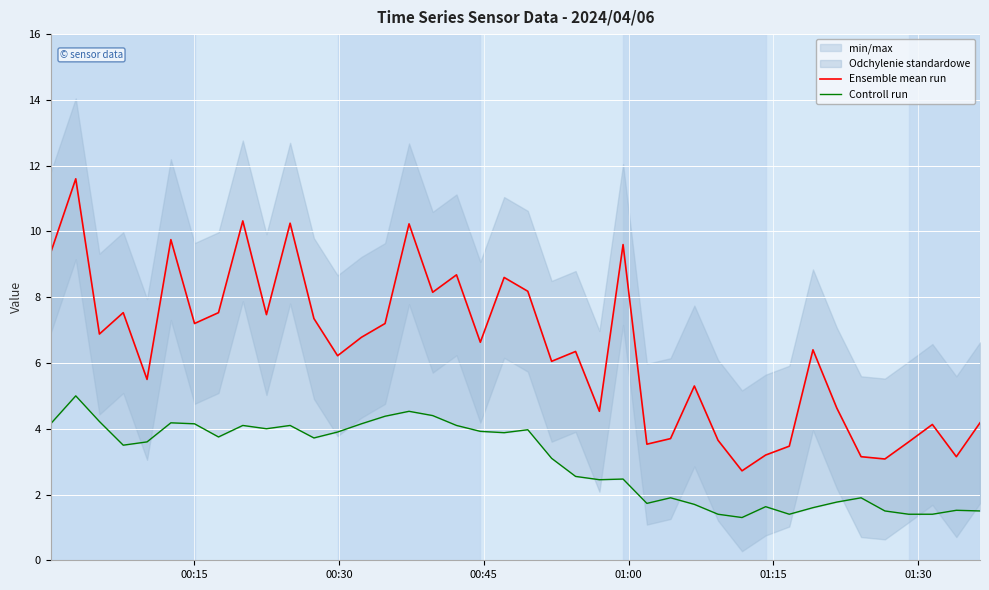

How many values in the Ensemble mean run series are below 6?

16